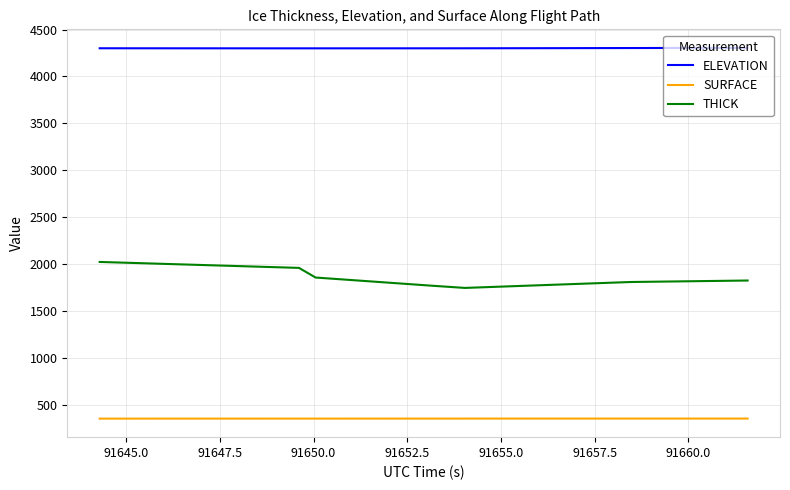

True or false: THICK and SURFACE cross at least once.

False